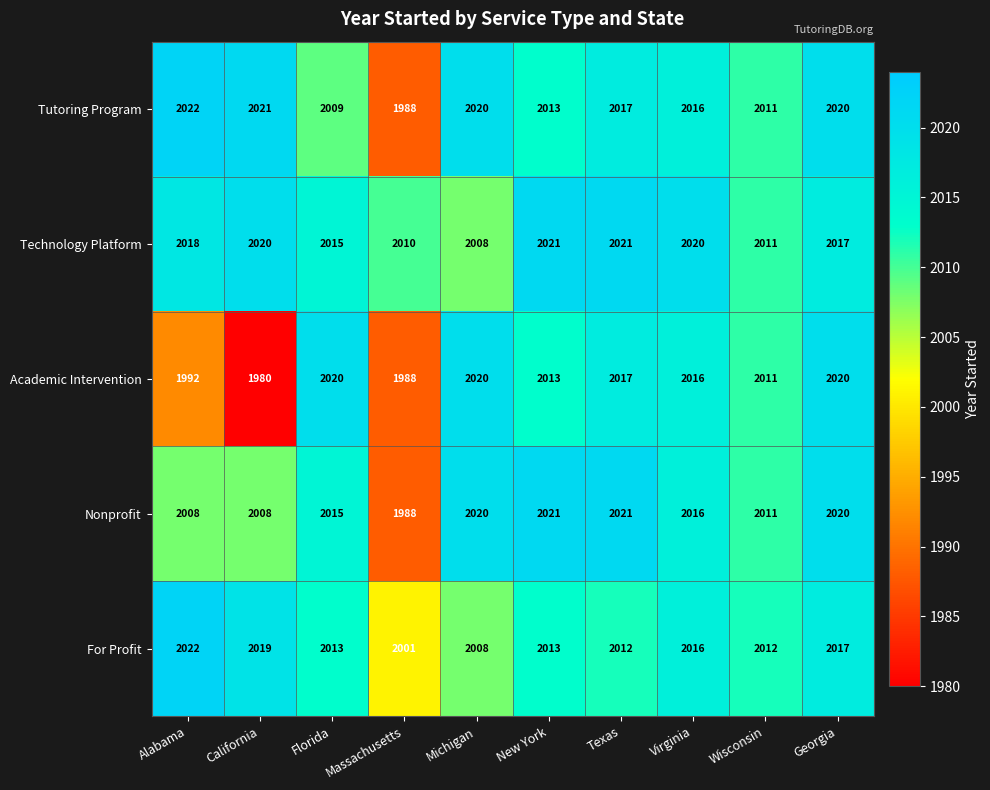

At which label does Academic Intervention first exceed 2016?

Florida